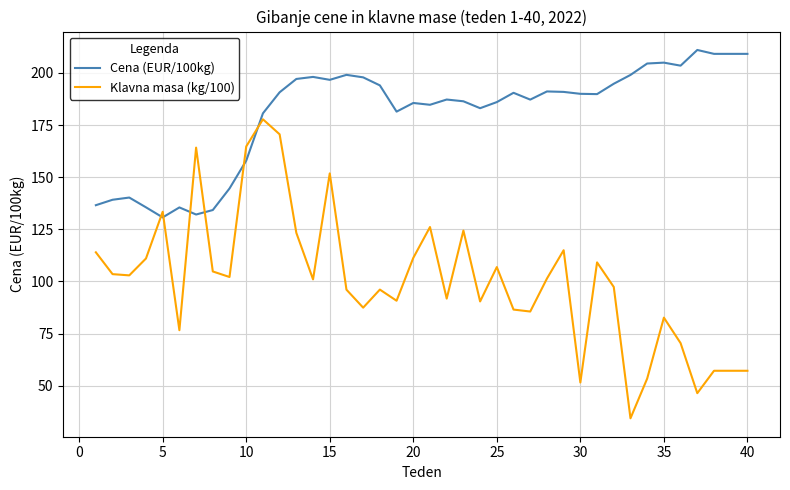

List the series in order of their peak value, highest first.

Cena (EUR/100kg), Klavna masa (kg/100)